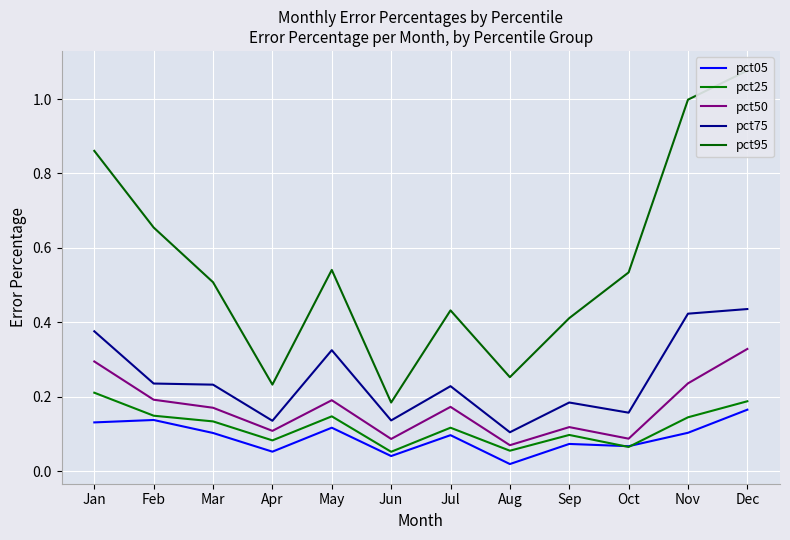

What is the minimum value for pct95?

0.2